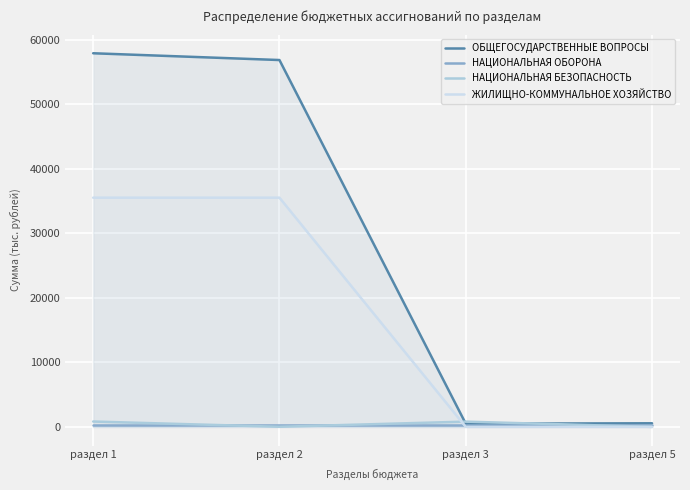

What is the value of the НАЦИОНАЛЬНАЯ БЕЗОПАСНОСТЬ point at the 3rd from the left?

813.3